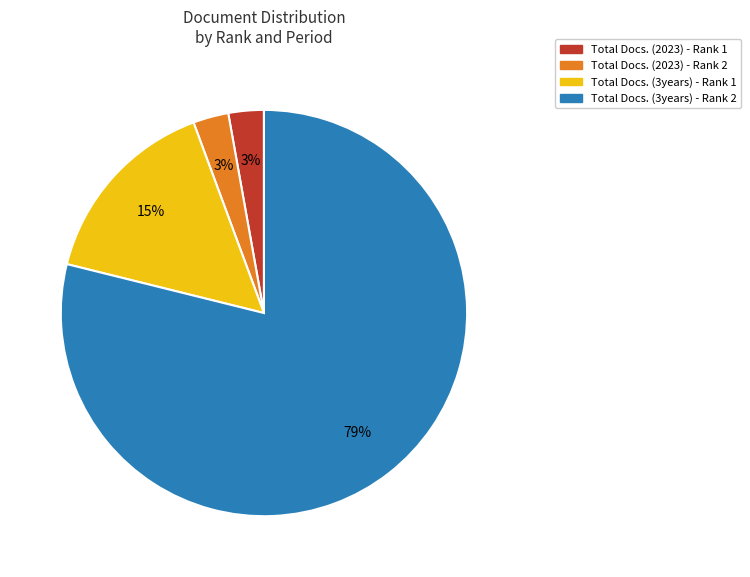

Combined, do Total Docs. (2023) - Rank 1 and Total Docs. (3years) - Rank 1 account for over 50%?

No